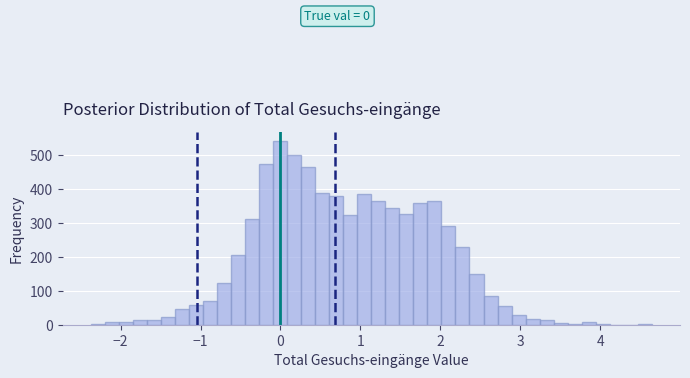

Read against the x-axis, roughly where is the centre of the tallest bar?

0.0